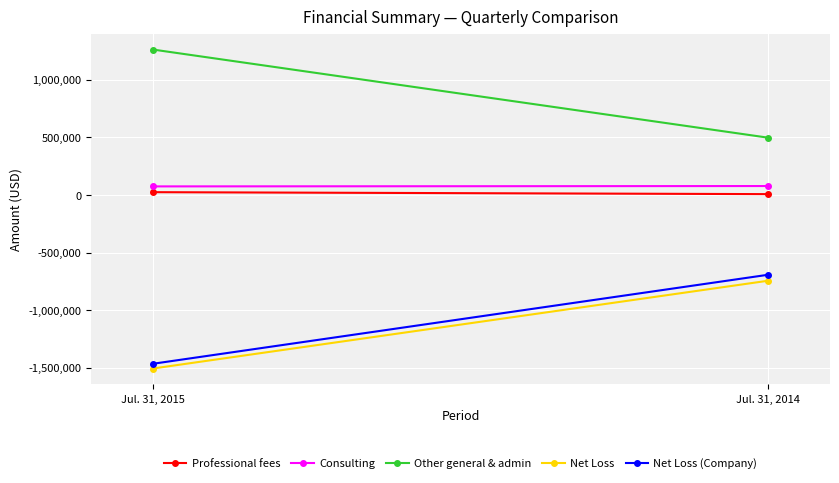

Is this an area chart (filled region under the line)?

No